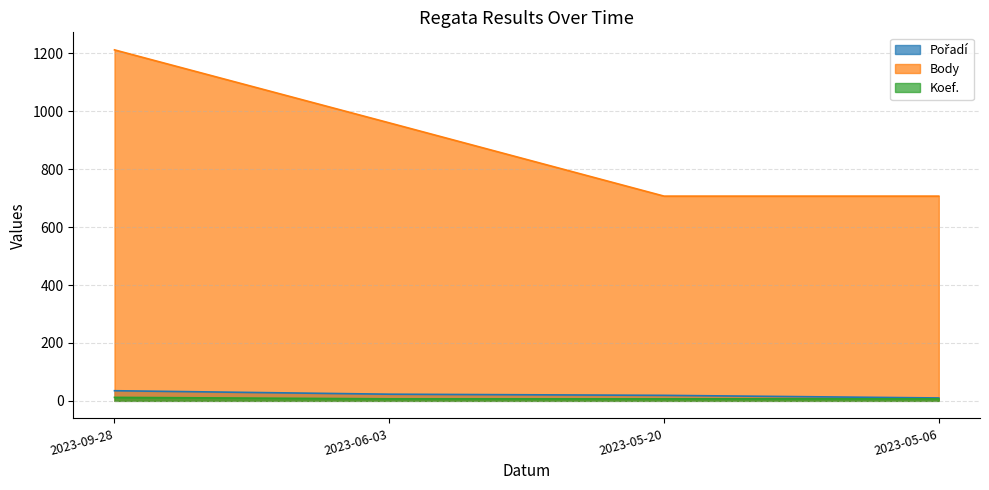

List the labels in order of Body value, smallest first.

2023-05-20, 2023-05-06, 2023-06-03, 2023-09-28